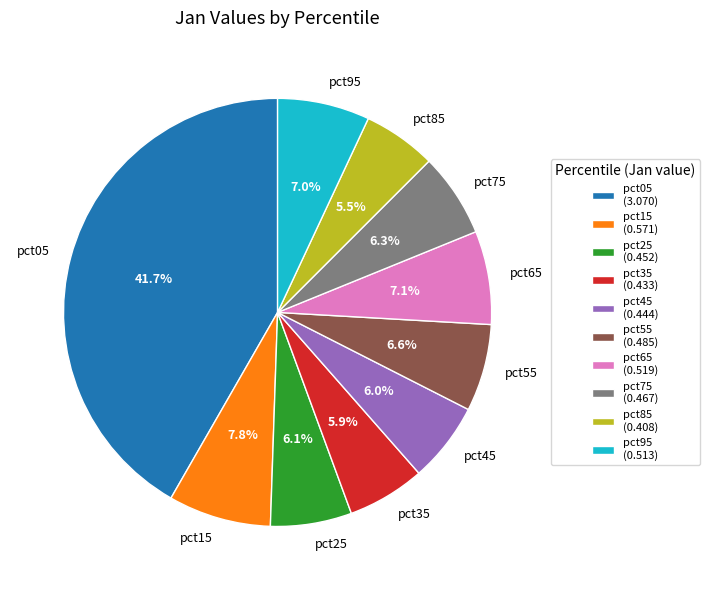

Which slice is the largest?

pct05